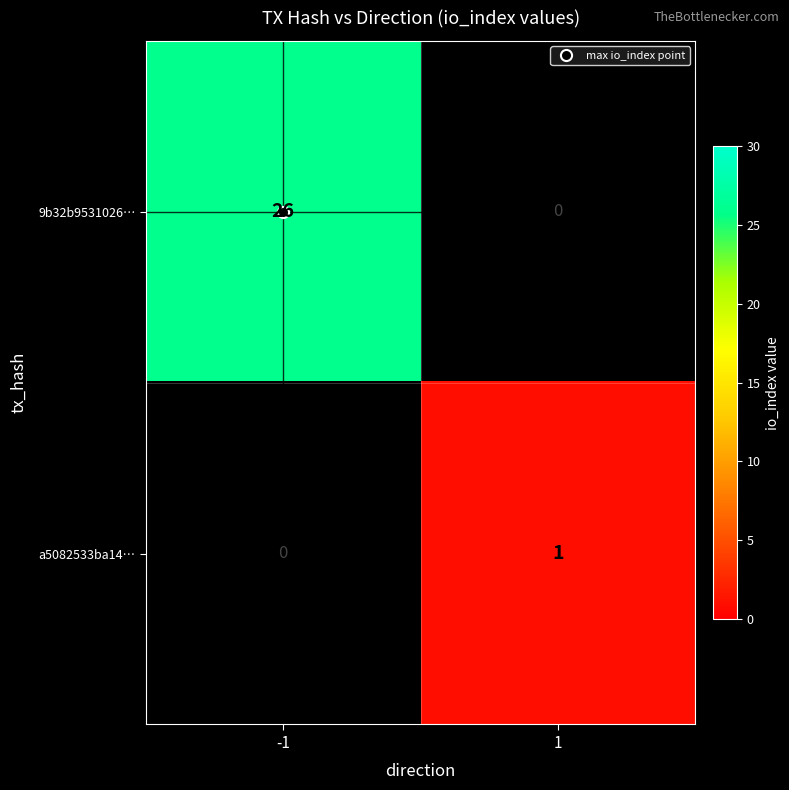

What is the greatest value displayed?

26